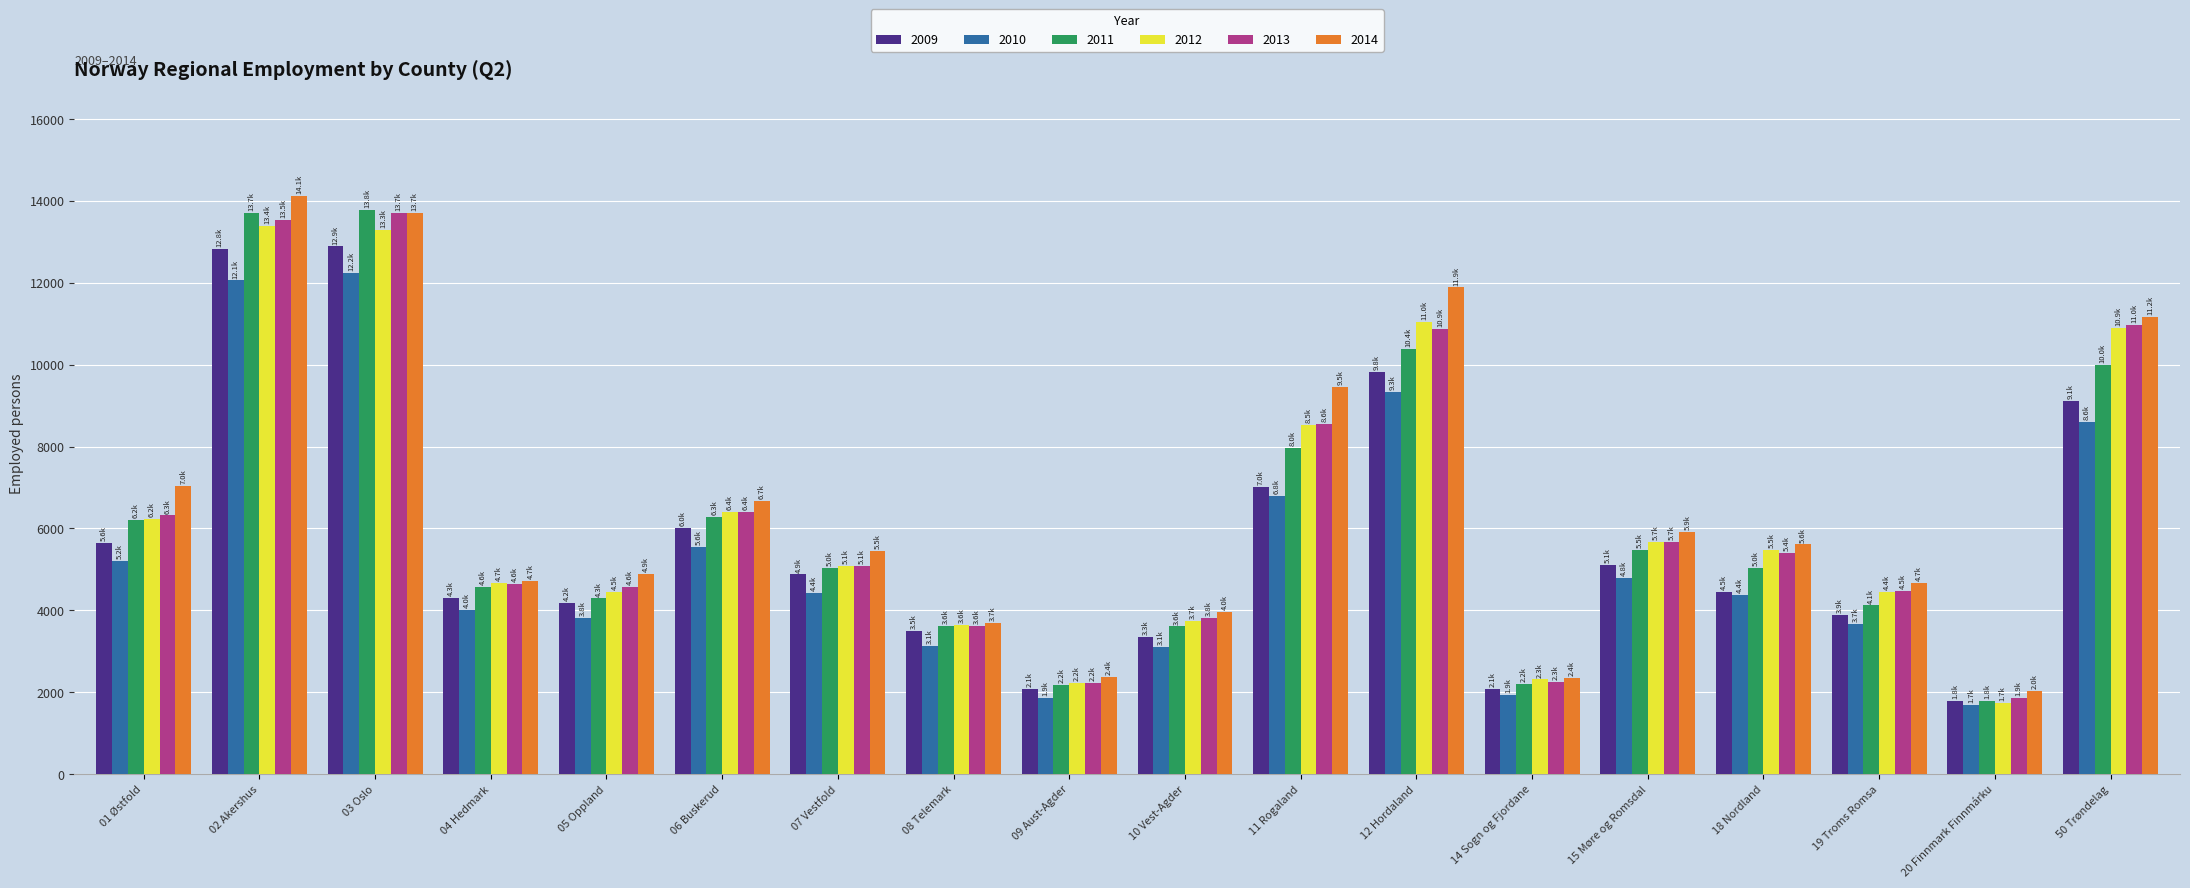

What is the average value of the 2009 series?

5717